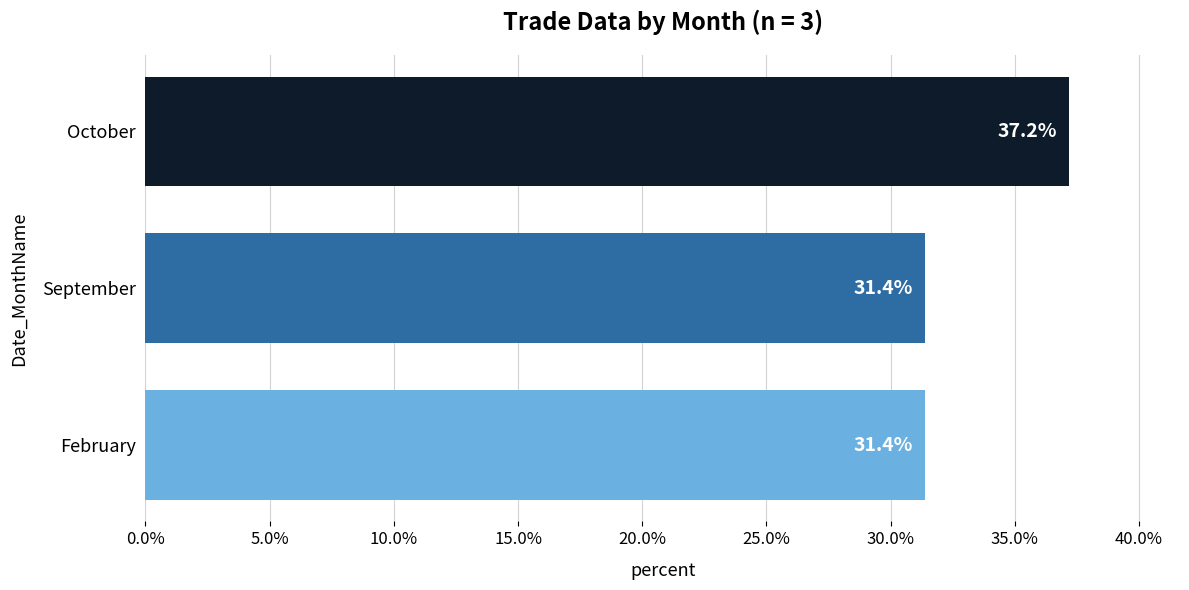

What is the minimum value shown in the chart?

31.4